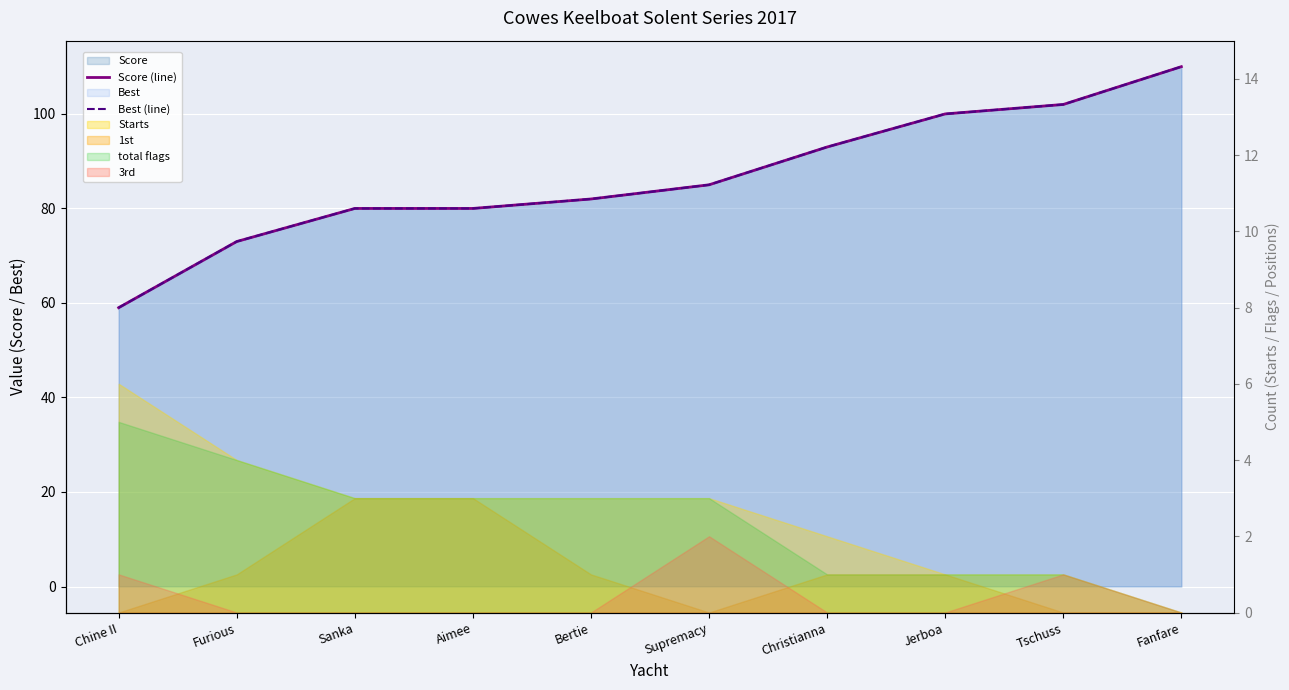

True or false: Score (line) has more than 0 interior local peaks.

False